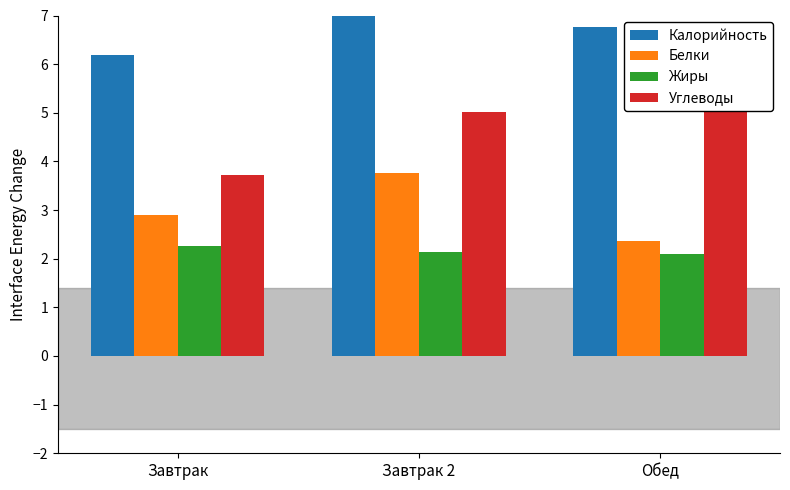

What position from the right is Завтрак?

3